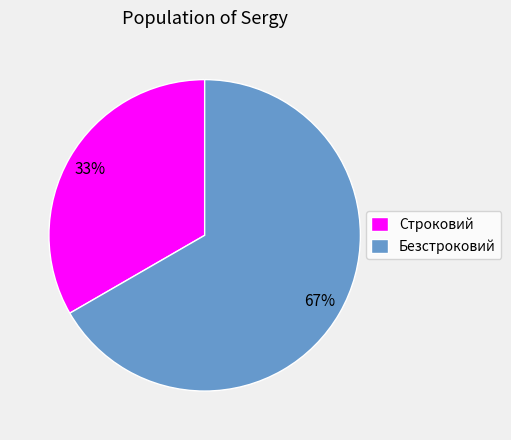

To the nearest percent, what is the average slice percentage?

50%